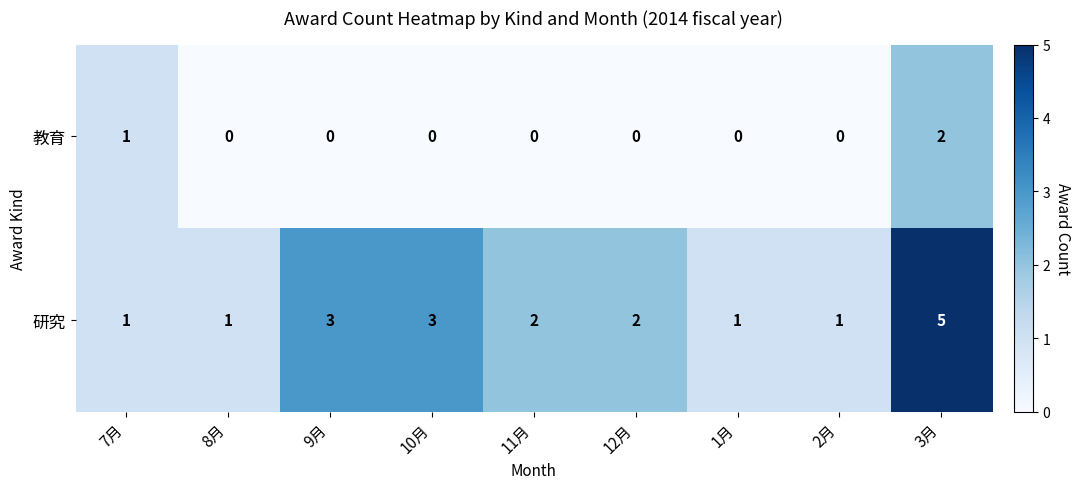

The value of 研究 at 12月 is 2. True or false?

True